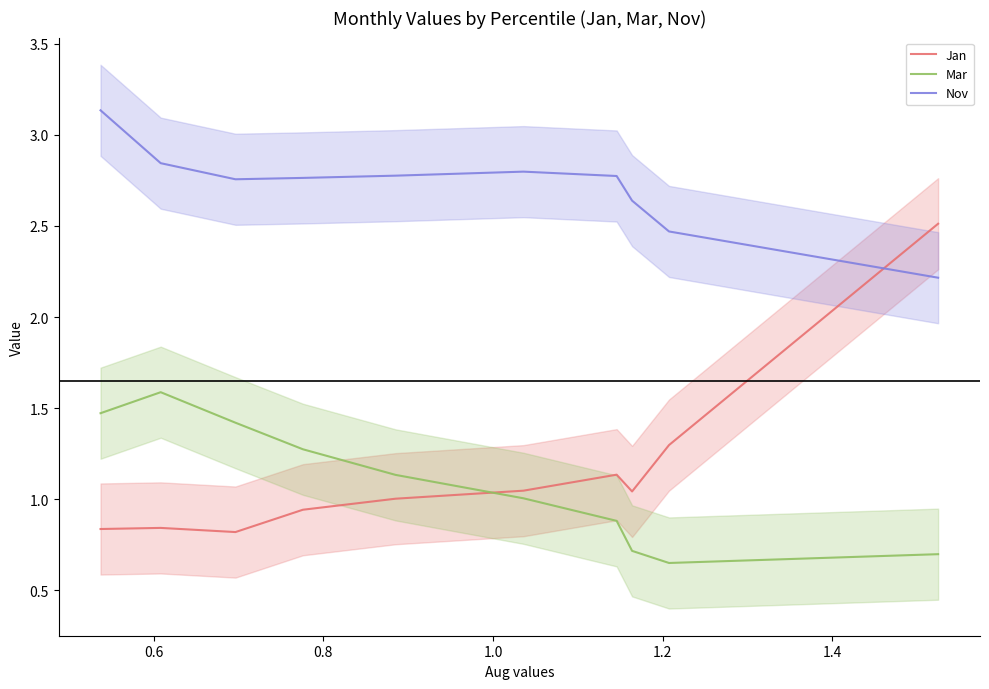

True or false: Mar and Jan cross at least once.

True